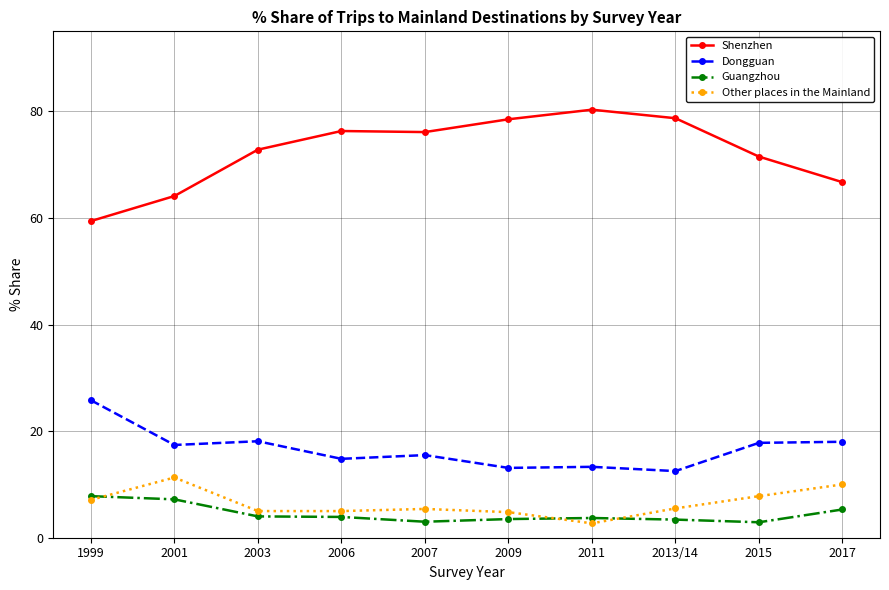

What is the label of the 3rd point from the right?

2013/14